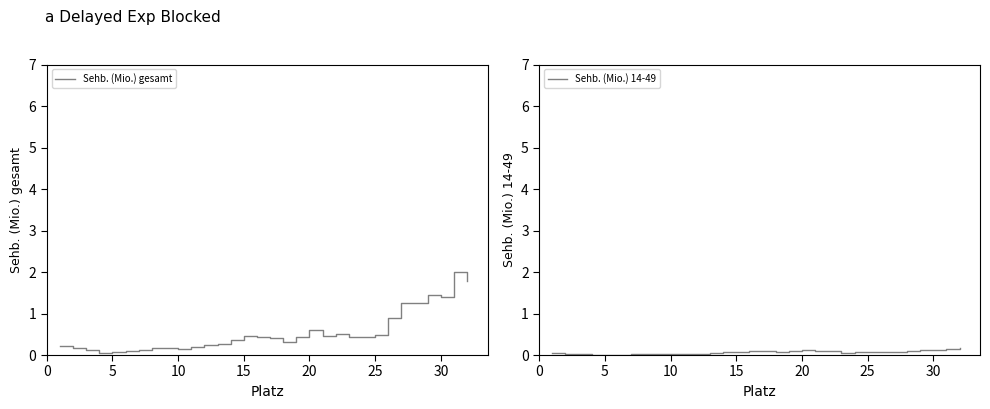

True or false: Sehb. (Mio.) gesamt and Sehb. (Mio.) 14-49 intersect in this chart.

False